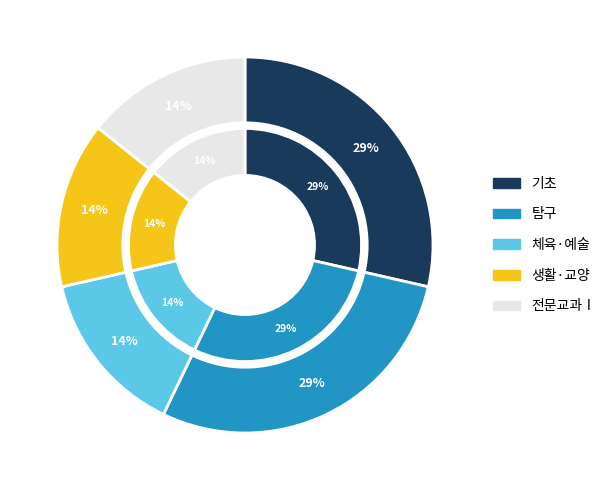

What percentage do 기초 and 전문교과Ⅰ together represent?

42.9%